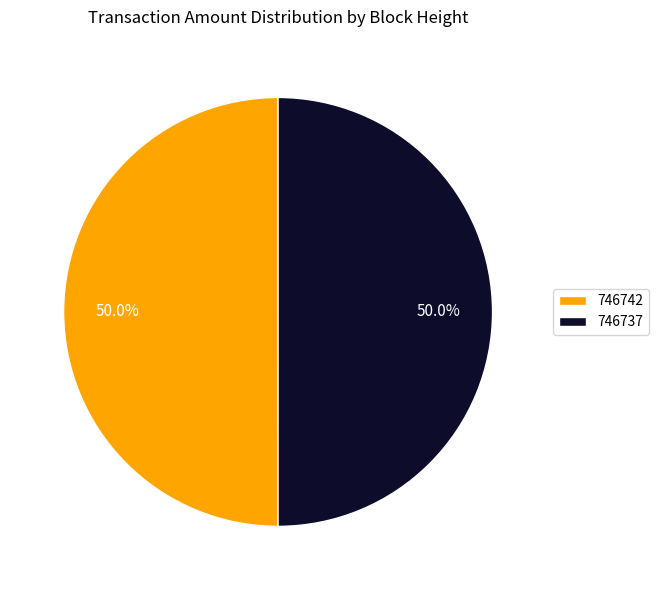

True or false: 746737 accounts for 50% of the total.

True